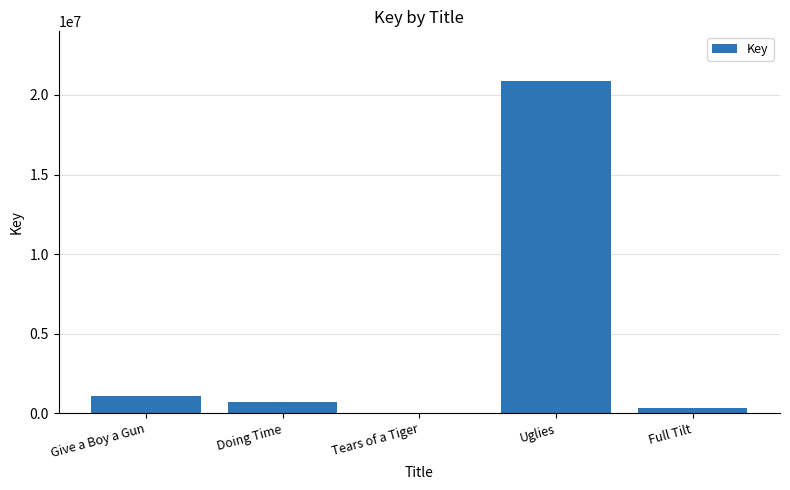

What is the sum of all values?

22971860